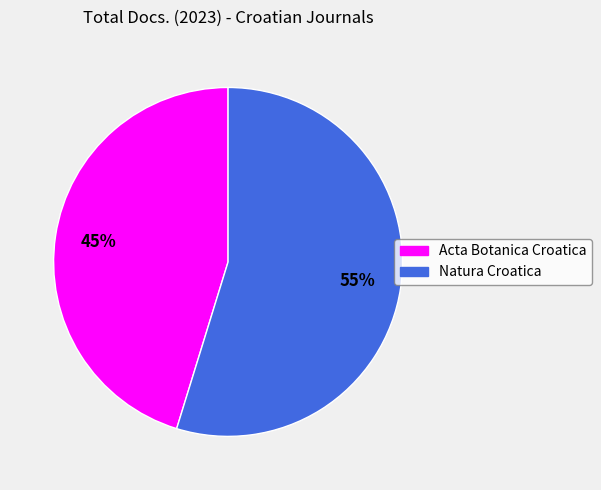

The Acta Botanica Croatica slice represents 45% of the pie. True or false?

True